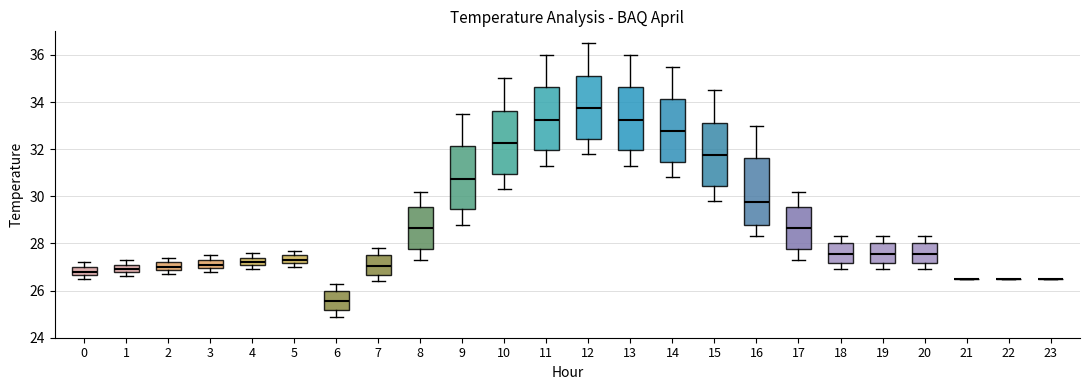

Reading left to right, read every box against the y-axis: the position of its median line, the range the box covers, and the ends of its whiskers. The values are not printed on the chart, so give them approximately, as read against the axis.

0: median 26.8, box 26.6 to 27.0, whiskers 26.6 (below the box's lower edge) to 27.2
1: median 27.0, box 26.8 to 27.2, whiskers 26.6 to 27.4
2: median 27.0, box 26.8 to 27.2, whiskers 26.8 (below the box's lower edge) to 27.4
3: median 27.2, box 27.0 to 27.4, whiskers 26.8 to 27.6
4: median 27.2, box 27.0 to 27.4, whiskers 27.0 (below the box's lower edge) to 27.6
5: median 27.4, box 27.2 to 27.6, whiskers 27.0 to 27.8
6: median 25.6, box 25.2 to 26.0, whiskers 25.0 to 26.4
7: median 27.0, box 26.6 to 27.6, whiskers 26.4 to 27.8
8: median 28.6, box 27.8 to 29.6, whiskers 27.4 to 30.2
9: median 30.8, box 29.4 to 32.2, whiskers 28.8 to 33.6
10: median 32.2, box 31.0 to 33.6, whiskers 30.4 to 35.0
11: median 33.2, box 32.0 to 34.6, whiskers 31.4 to 36.0
12: median 33.8, box 32.4 to 35.2, whiskers 31.8 to 36.6
13: median 33.2, box 32.0 to 34.6, whiskers 31.4 to 36.0
14: median 32.8, box 31.4 to 34.2, whiskers 30.8 to 35.6
15: median 31.8, box 30.4 to 33.2, whiskers 29.8 to 34.6
16: median 29.8, box 28.8 to 31.6, whiskers 28.4 to 33.0
17: median 28.6, box 27.8 to 29.6, whiskers 27.4 to 30.2
18: median 27.6, box 27.2 to 28.0, whiskers 27.0 to 28.4
19: median 27.6, box 27.2 to 28.0, whiskers 27.0 to 28.4
20: median 27.6, box 27.2 to 28.0, whiskers 27.0 to 28.4
21: box collapsed to a line at 26.6, whiskers 26.6 to 26.6
22: box collapsed to a line at 26.6, whiskers 26.6 to 26.6
23: box collapsed to a line at 26.6, whiskers 26.6 to 26.6